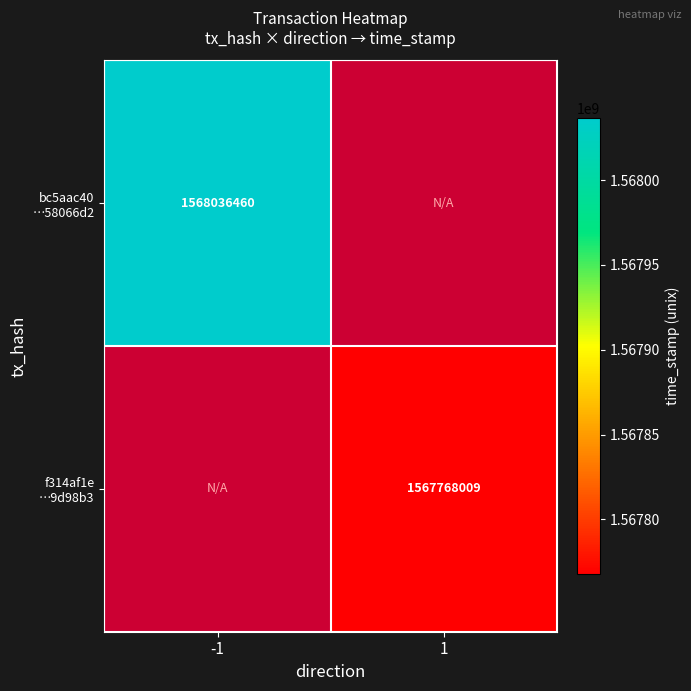

True or false: f314af1e …9d98b3 has a value of 2806347001.2 at 1.

False